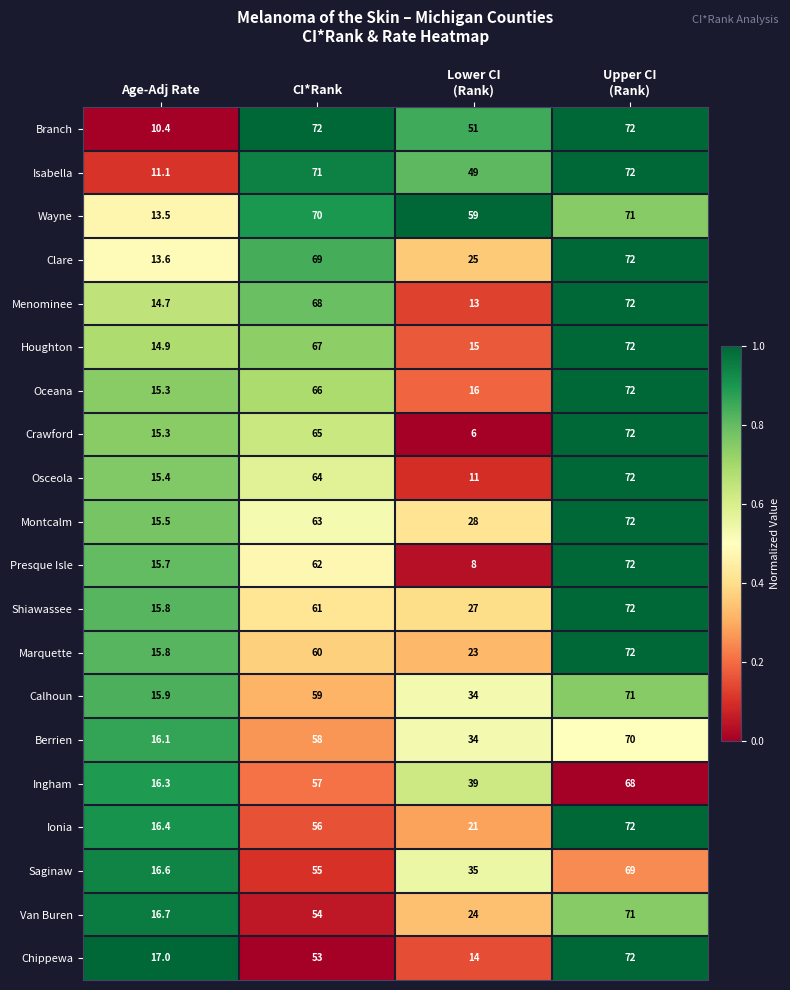

What is the minimum value for Calhoun?

15.9